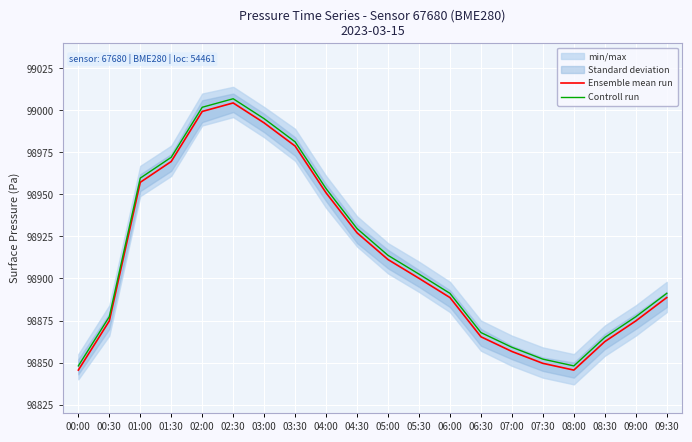

What is the approximate value of Controll run at 03:30?

98981.3